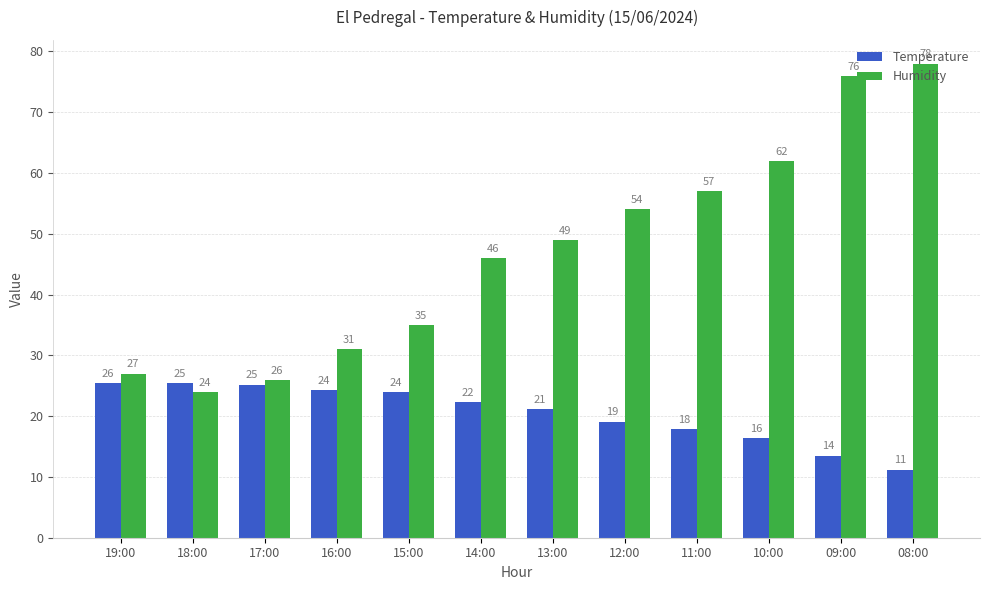

What is the average value of the Humidity series?

47.1